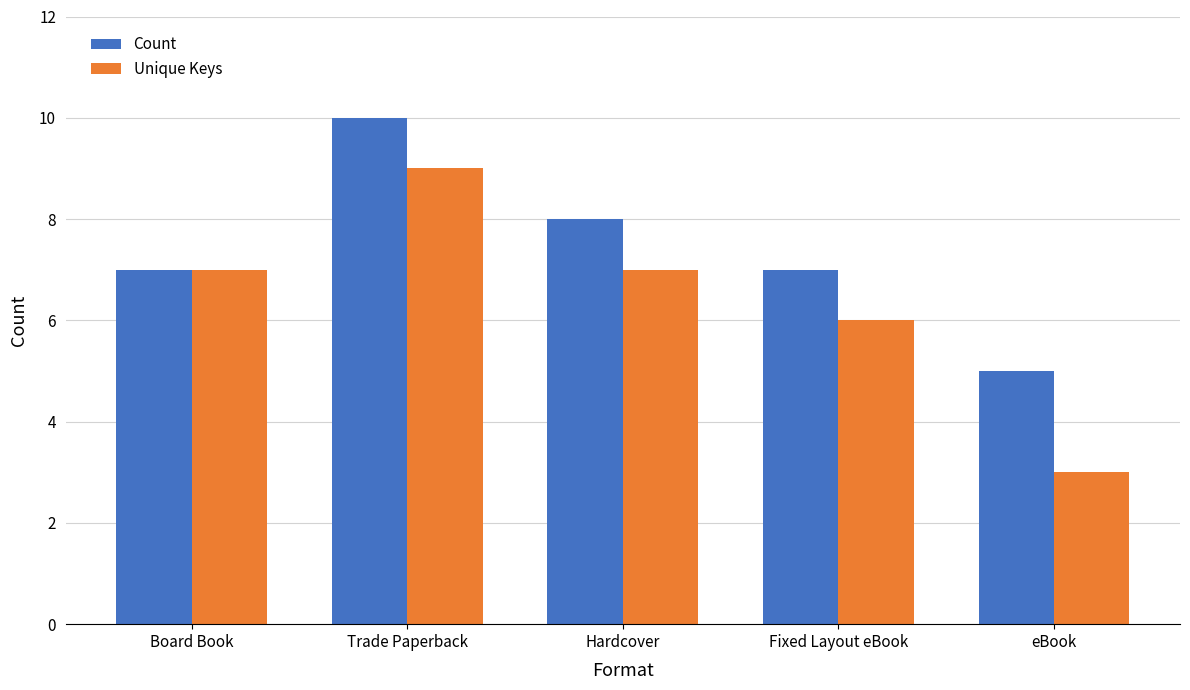

Between Board Book and Trade Paperback, which series saw the biggest shift?

Count